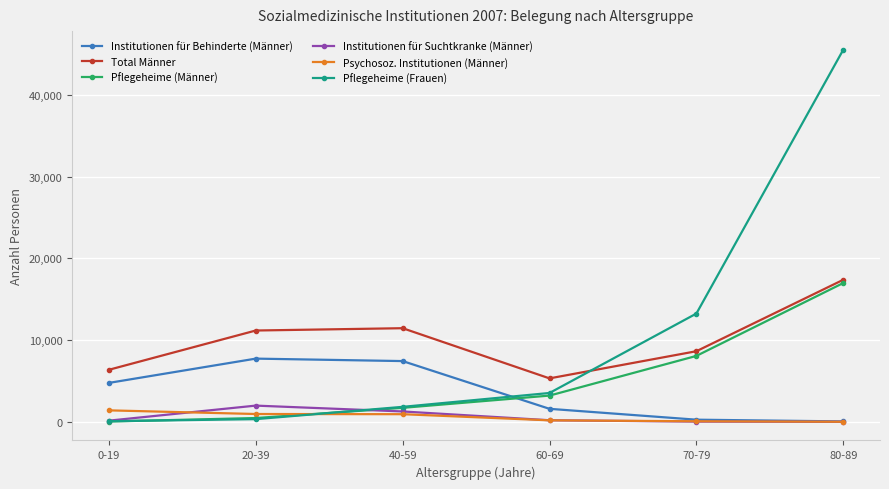

What position from the right is 40-59?

4